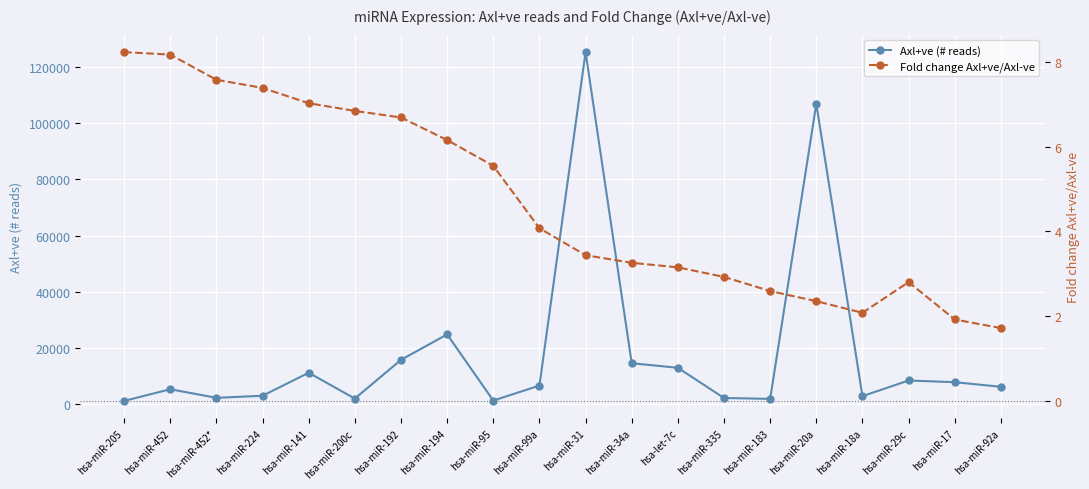

The value of Axl+ve (# reads) at hsa-miR-95 is 345.5. True or false?

False